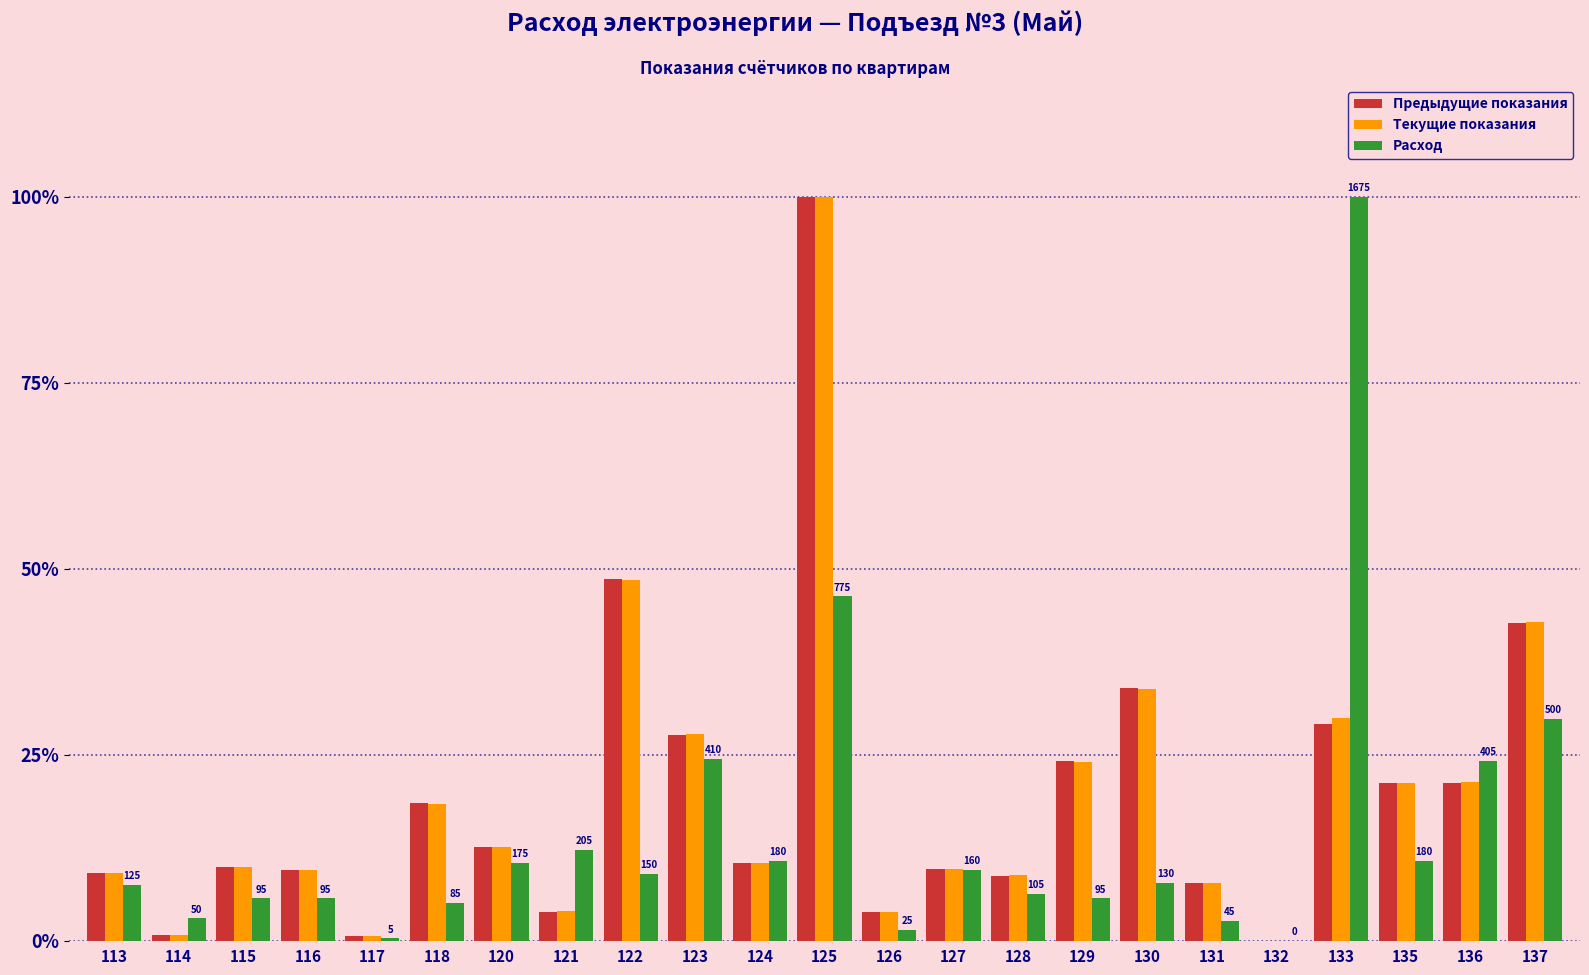

At which category is the sum across all series the highest?

125